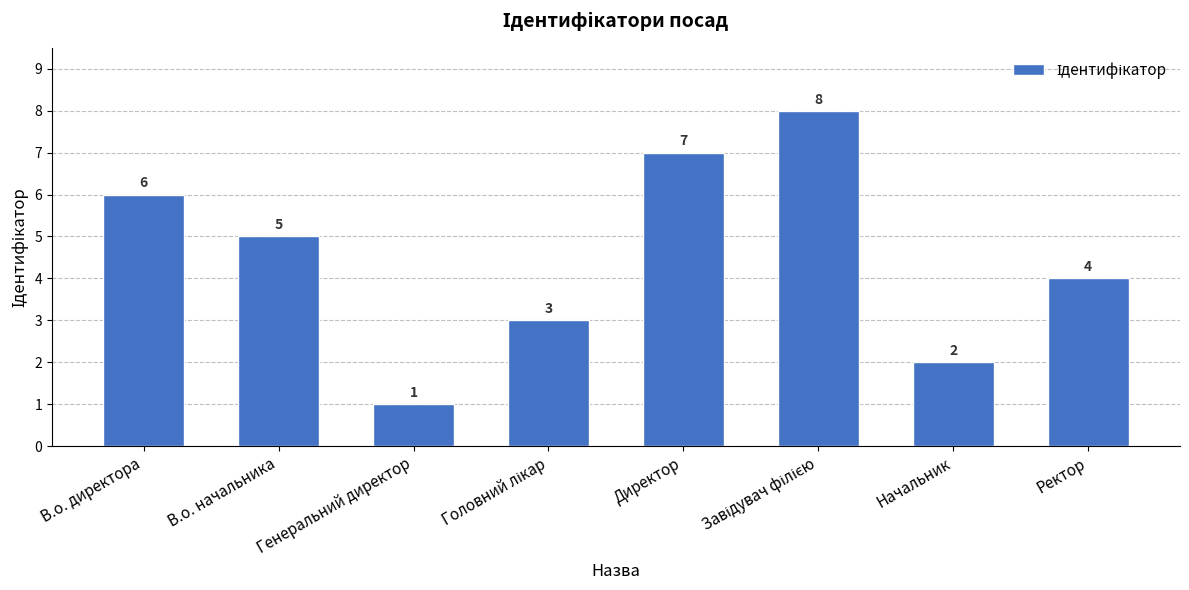

Reading right to left, extract all data points from this chart.

4	2	8	7	3	1	5	6